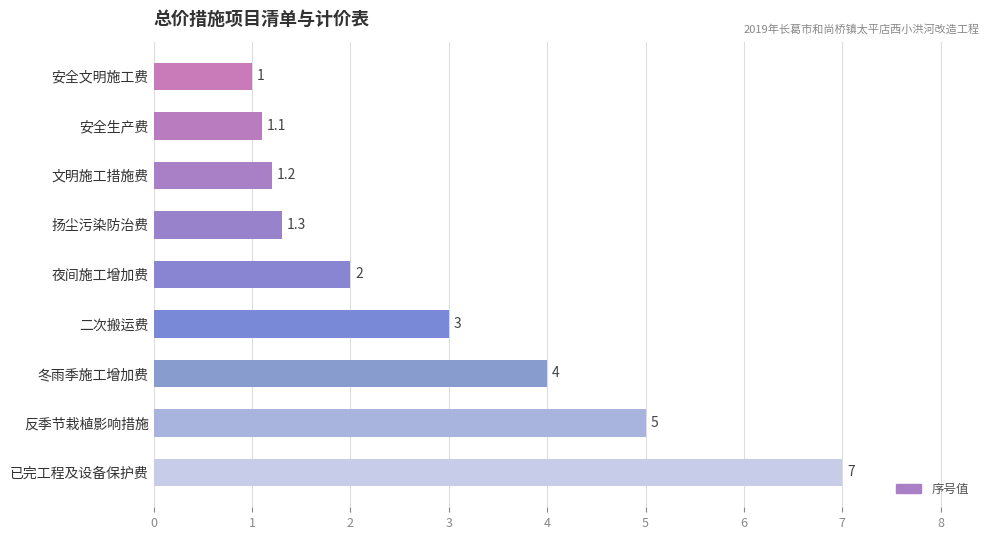

Does the chart contain any negative values?

No